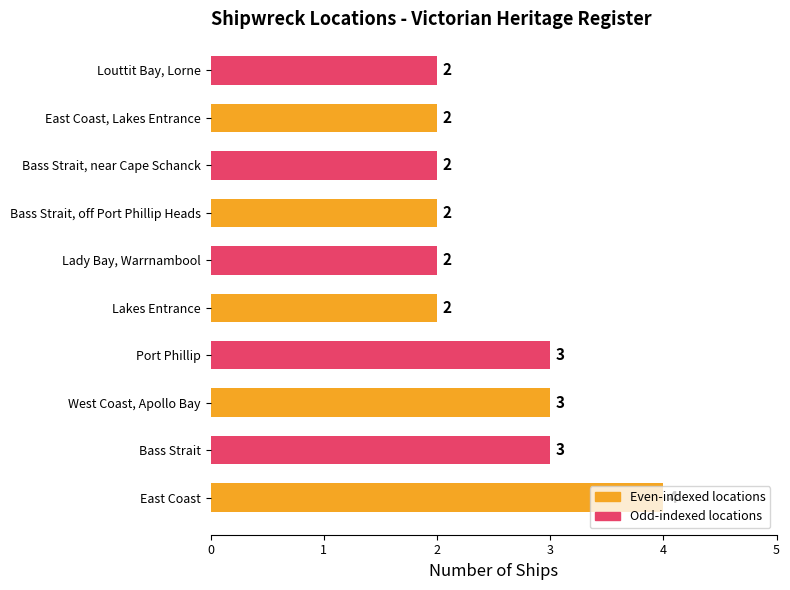

Does the chart contain stacked bars?

No